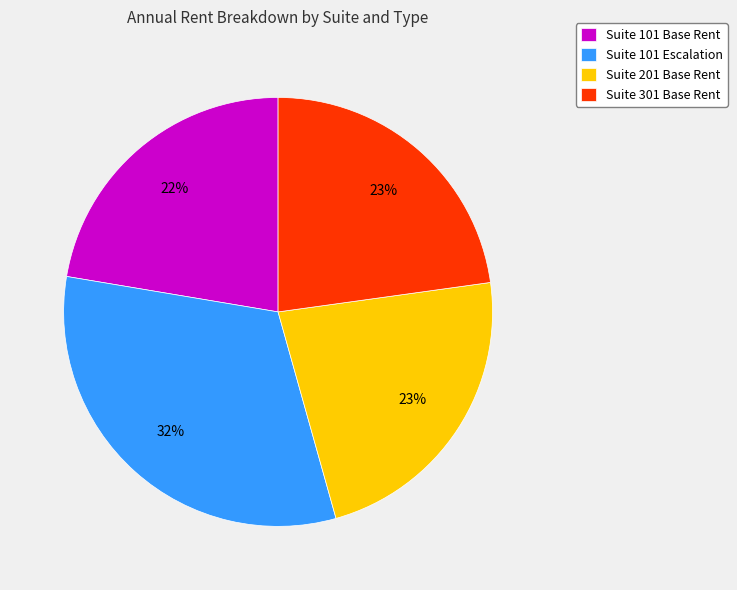

Which slice is the largest?

Suite 101 Escalation